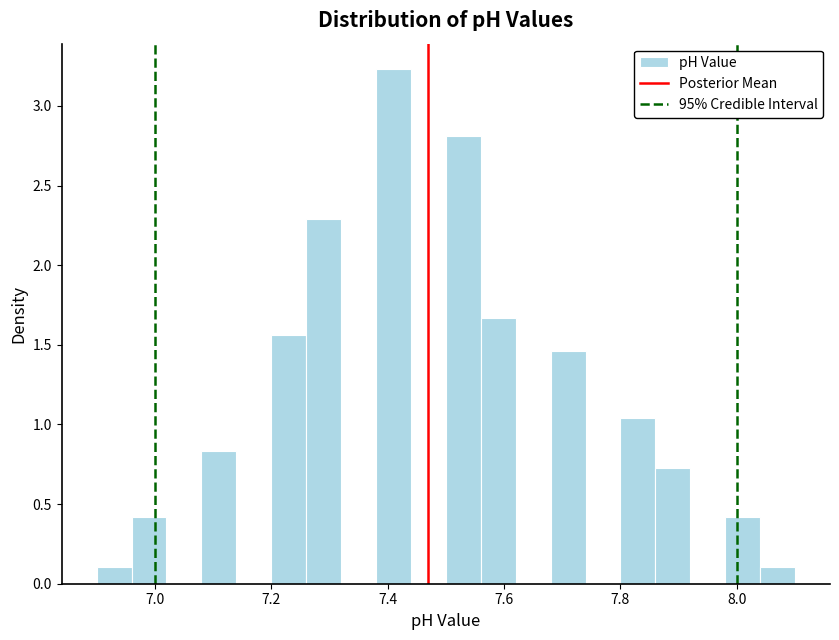

Read against the x-axis, roughly where is the centre of the tallest bar?

7.42